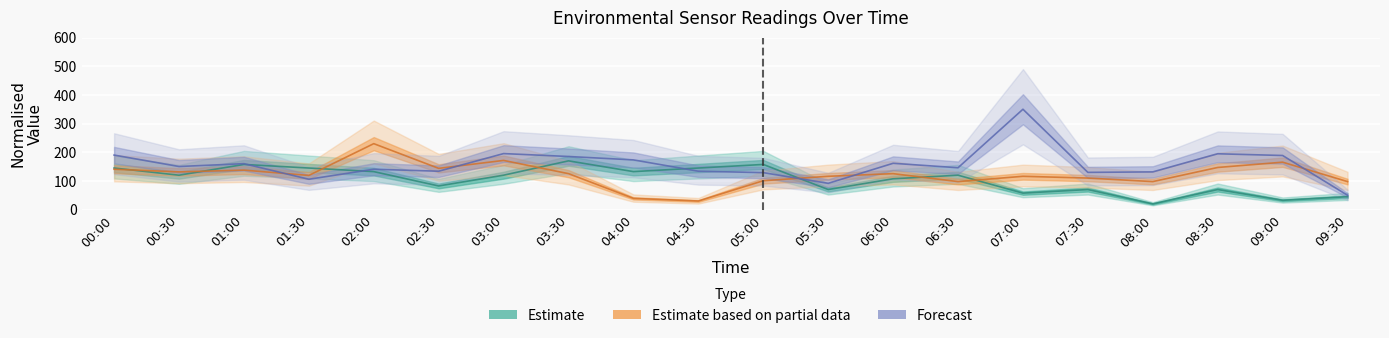

Reading left to right, extract all data points from this chart.

Estimate: 145.0	120.0	157.5	145.0	132.5	82.5	120.0	170.0	132.5	145.0	157.5	70.0	107.5	120.0	57.5	70.0	20.0	70.0	32.5	45.0
Estimate based on partial data: 140.8	131.5	137.7	119.2	230.0	143.8	171.5	125.4	39.2	30.0	100.8	116.2	125.4	97.7	116.2	110.0	97.7	146.9	165.4	97.7
Forecast: 190.2	150.3	160.2	105.9	140.8	133.9	195.4	185.2	173.4	133.9	128.9	91.6	161.5	146.0	350.0	129.8	131.5	194.7	188.7	50.0